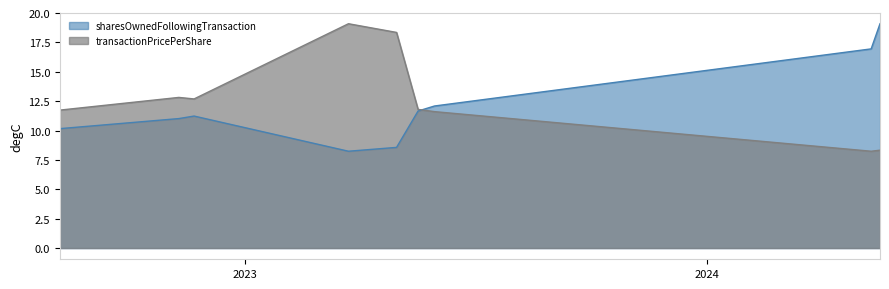

Is it true that transactionPricePerShare equals 8.2 at 2024-05-10?

True